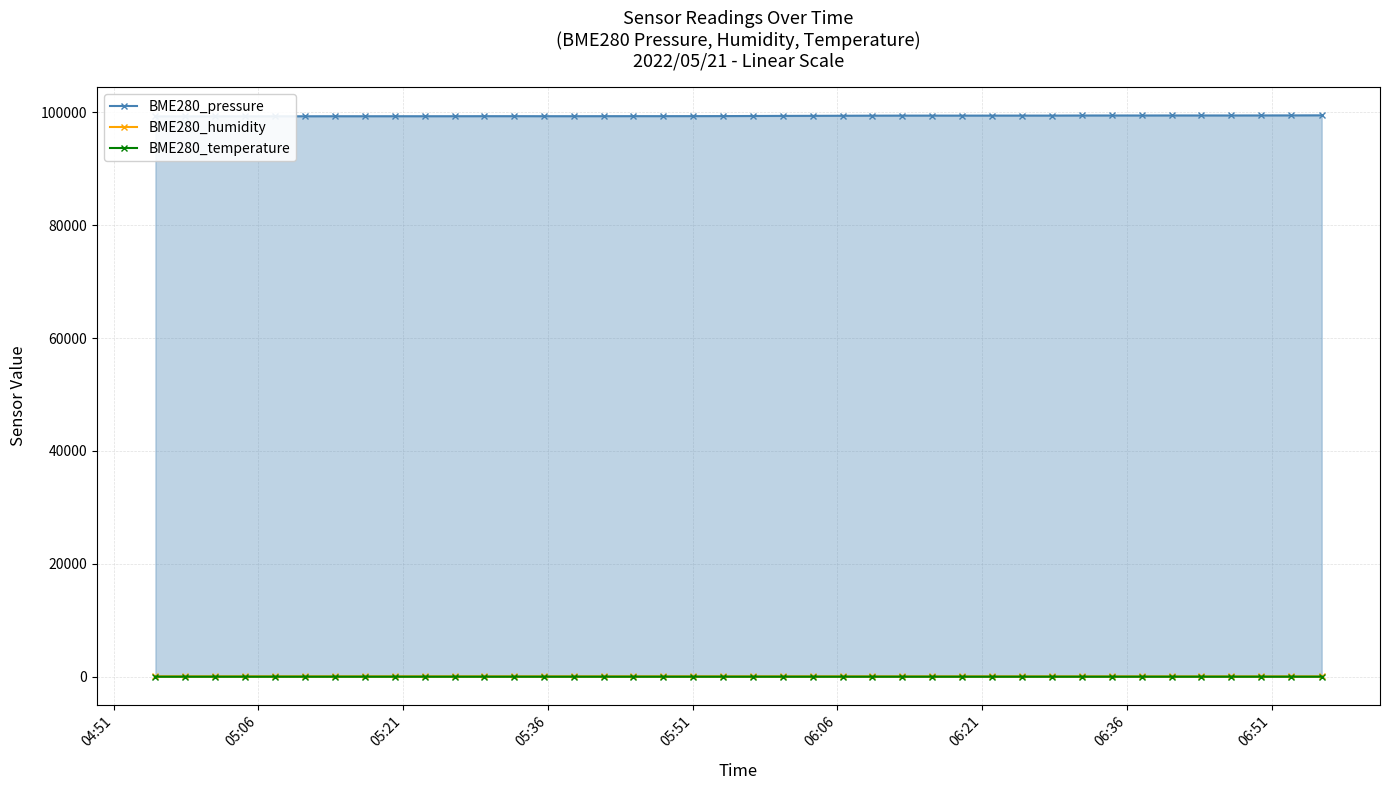

True or false: BME280_temperature has more than 0 interior local peaks.

True